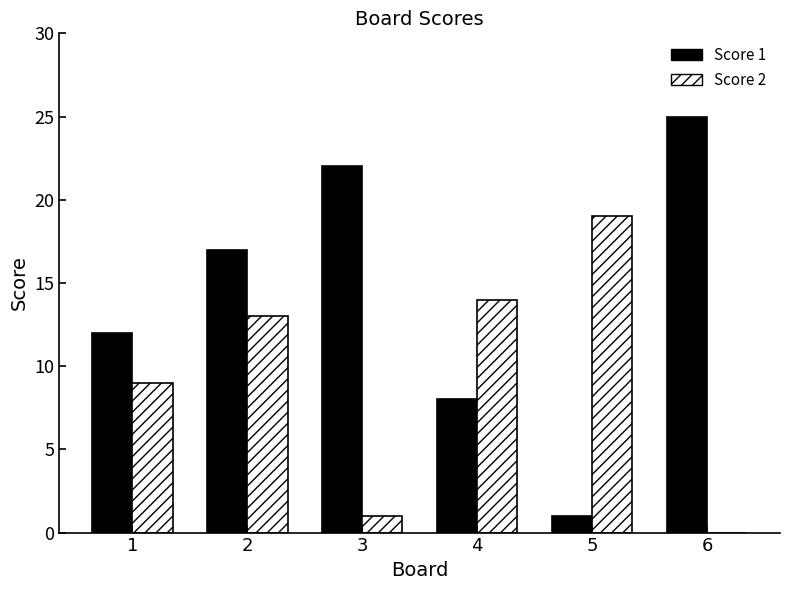

Read the Score 1 value at 6.

25